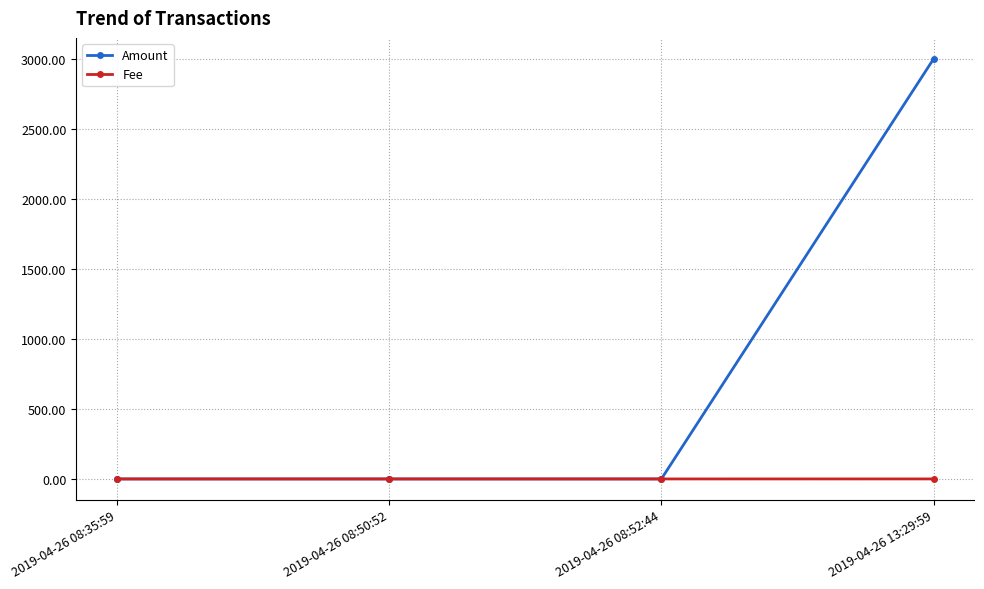

Count the Fee values in the range 0 to 1.

4